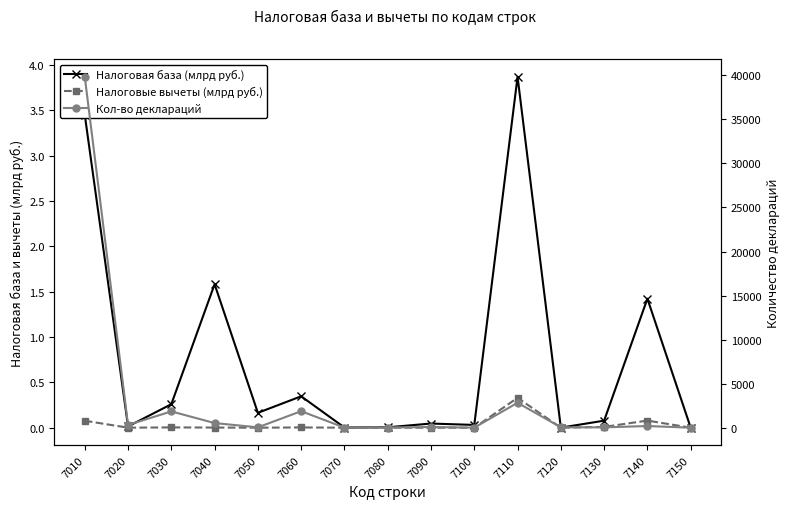

At which label does Налоговые вычеты (млрд руб.) reach its minimum?

7090